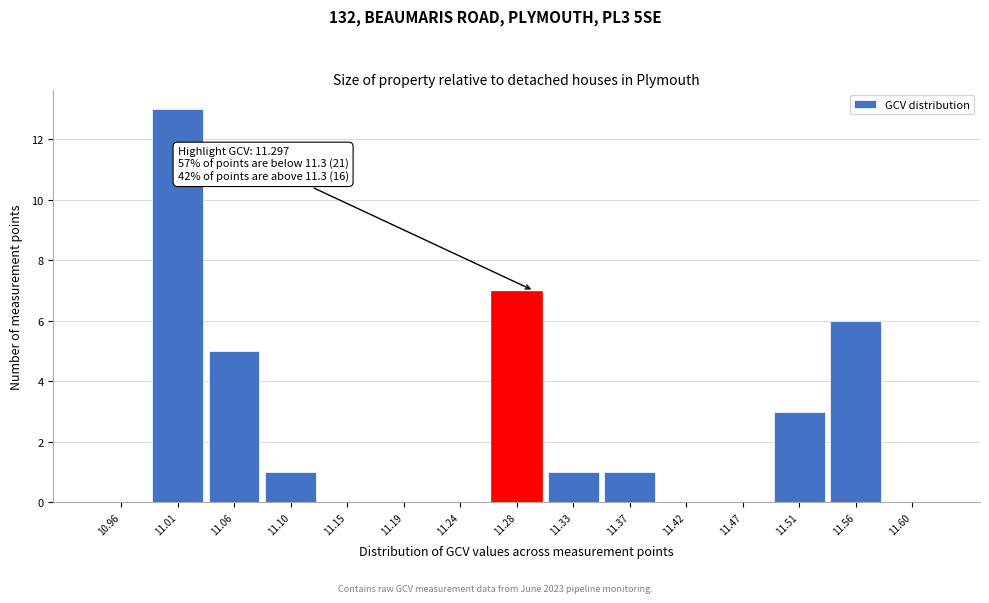

Over which range of the x-axis is the bar tallest?

10.985 to 11.030